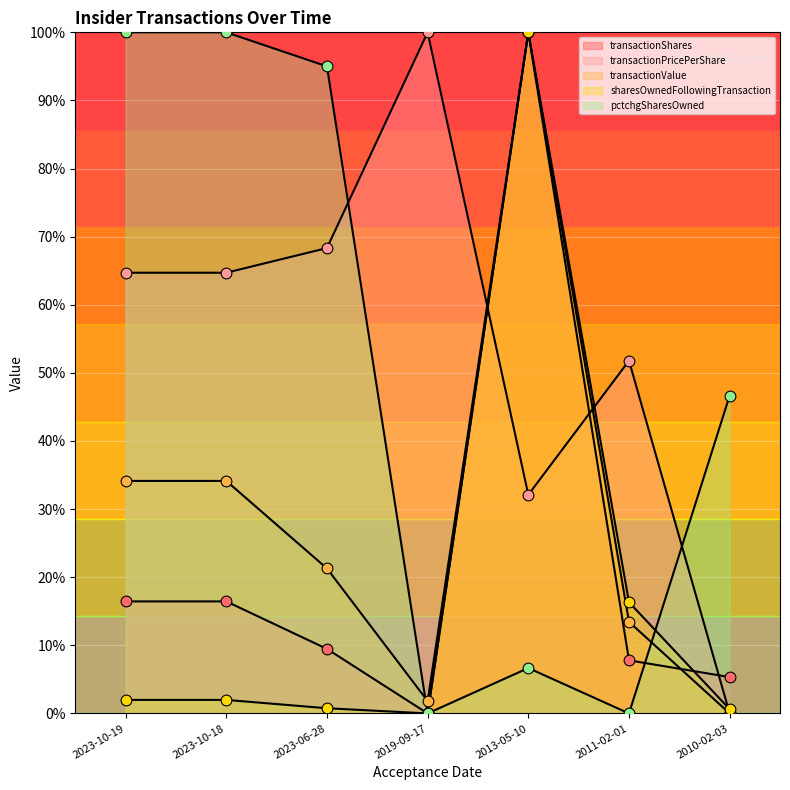

What is the total value across all series at 2019-09-17?

101.8